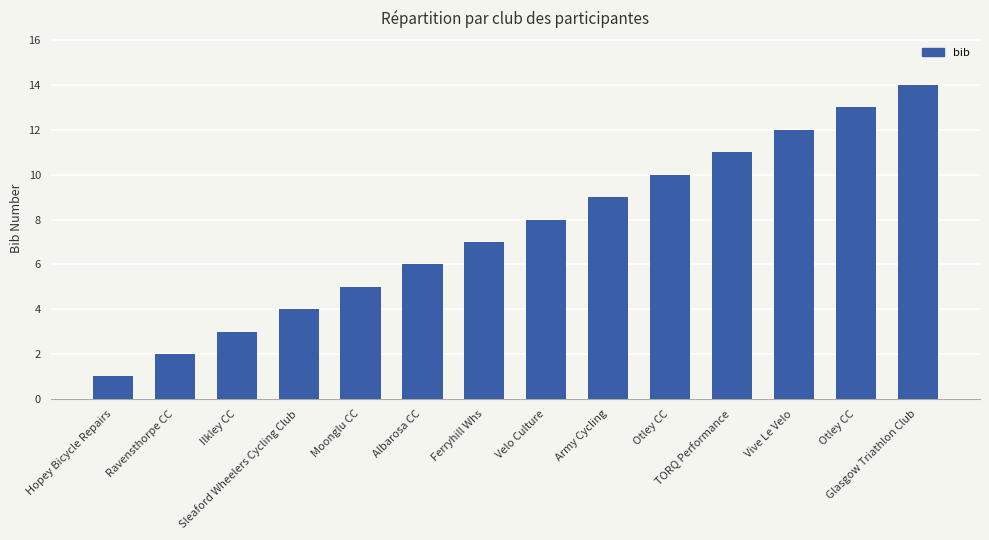

Rank the categories by value from highest to lowest.

Glasgow Triathlon Club, Otley CC, Vive Le Velo, TORQ Performance, Otley CC, Army Cycling, Velo Culture, Ferryhill Whs, Albarosa CC, Moonglu CC, Sleaford Wheelers Cycling Club, Ilkley CC, Ravensthorpe CC, Hopey Bicycle Repairs